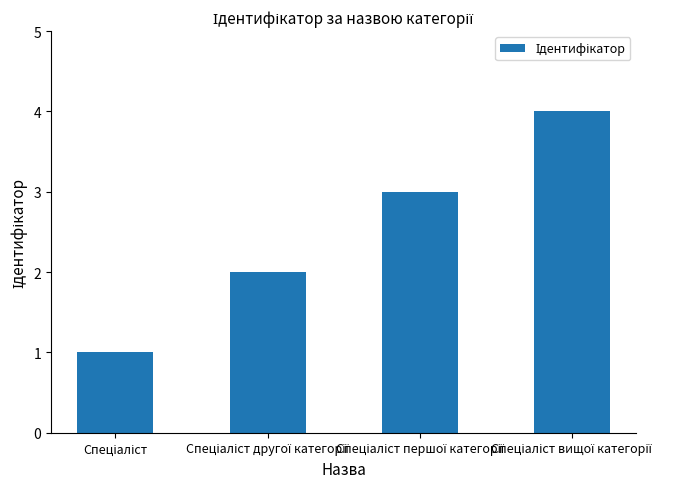

What is the maximum value shown in the chart?

4